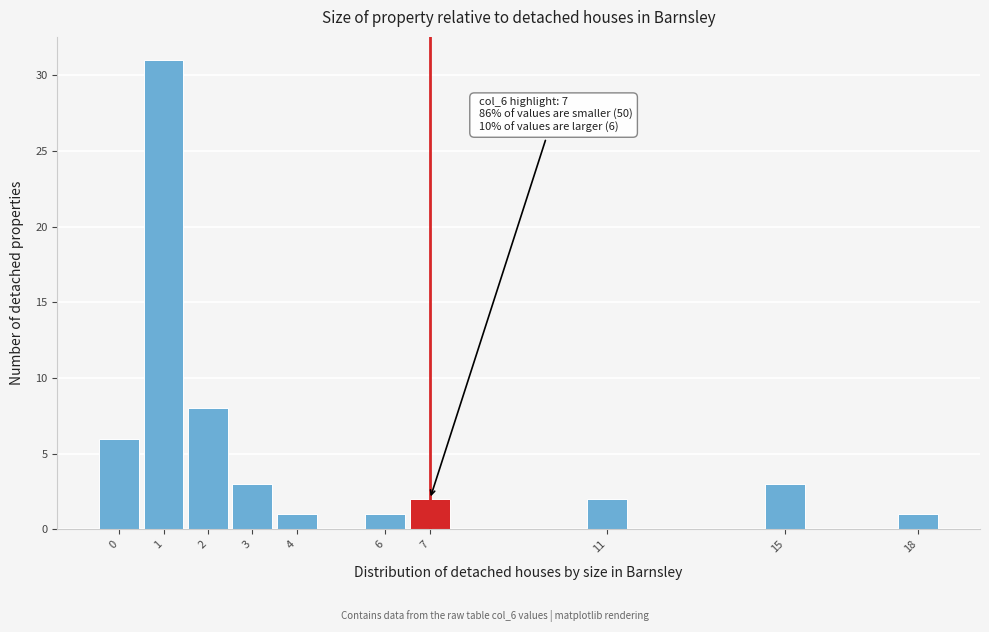

Reading left to right, what are all the values shown in this chart?

6	31	8	3	1	1	2	2	3	1